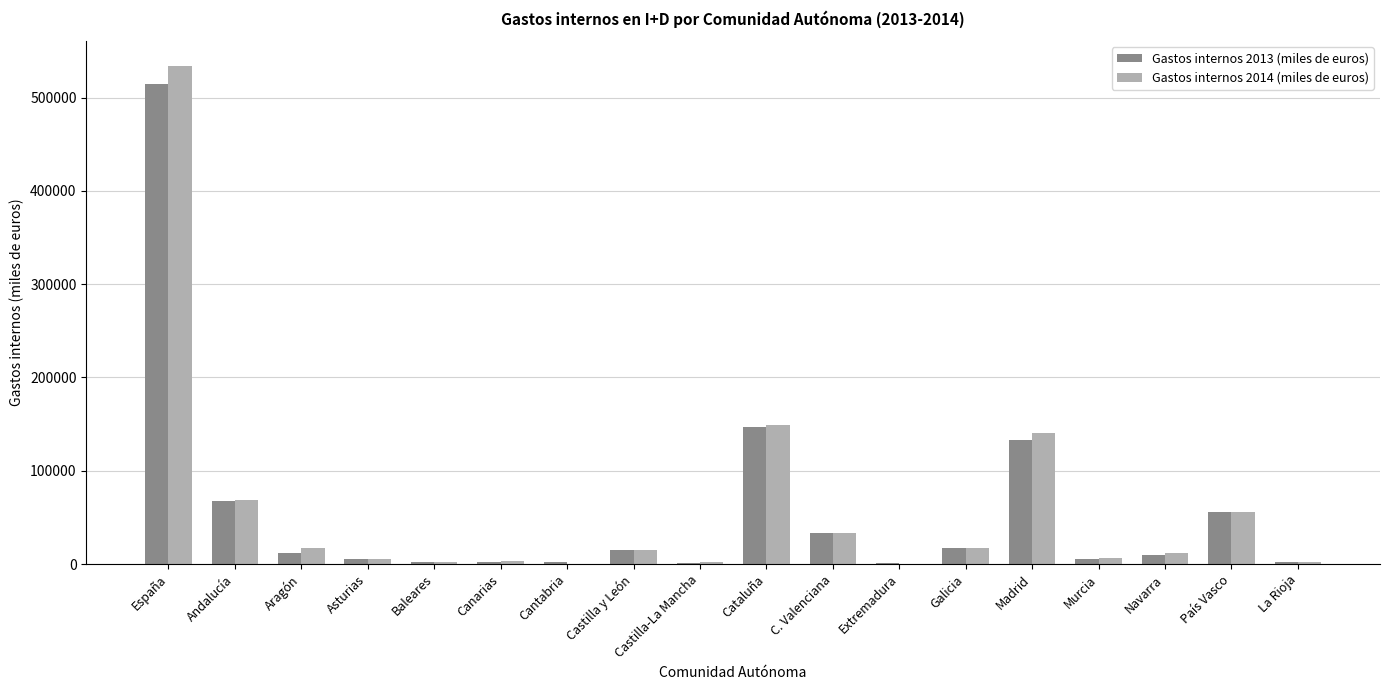

What is the greatest value displayed?

533826